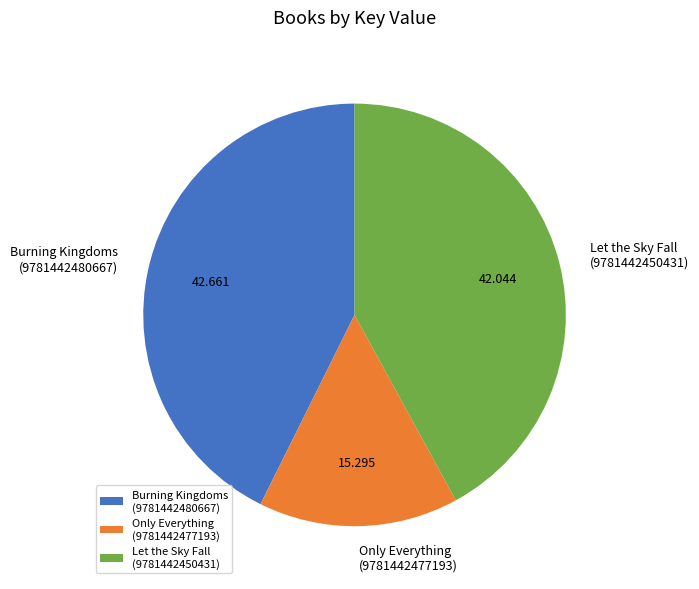

Does any single category account for the majority?

No